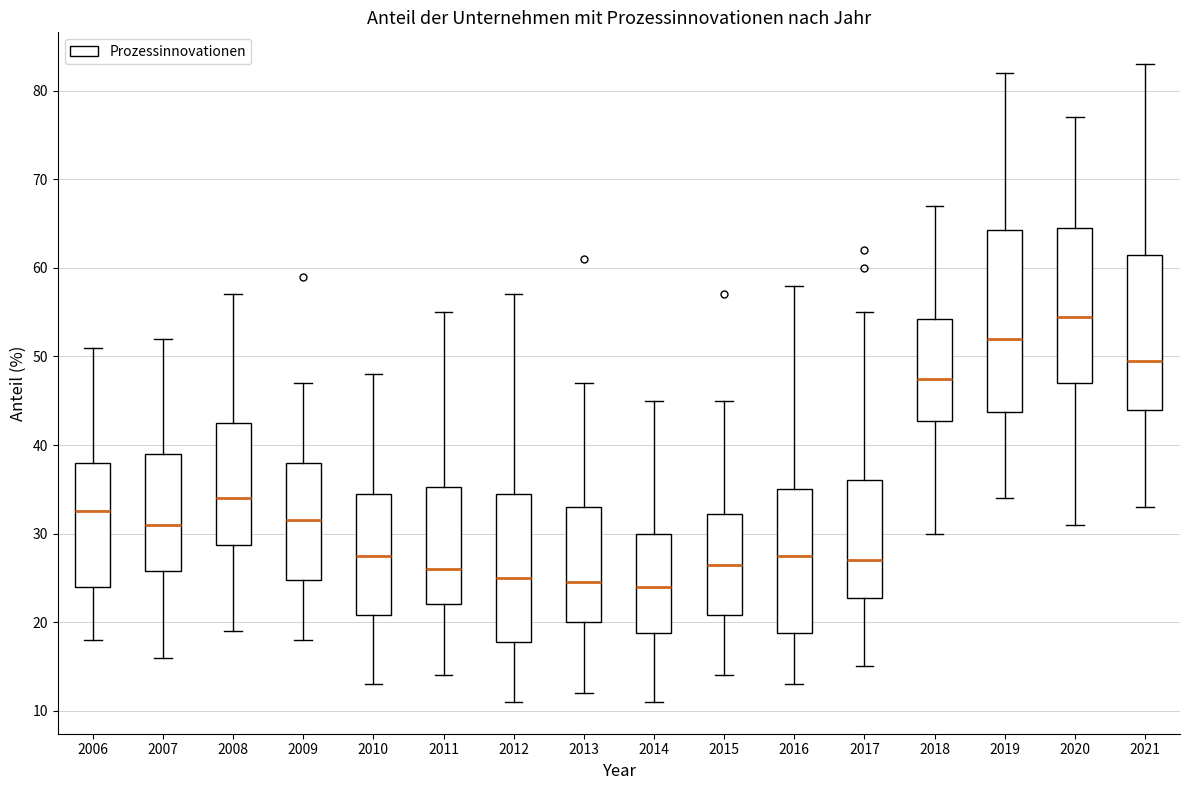

Reading left to right, read every box against the y-axis: the position of its median line, the range the box covers, and the ends of its whiskers. The values are not printed on the chart, so give them approximately, as read against the axis.

2006: median 33, box 24 to 38, whiskers 18 to 51
2007: median 31, box 26 to 39, whiskers 16 to 52
2008: median 34, box 29 to 43, whiskers 19 to 57
2009: median 32, box 25 to 38, whiskers 18 to 47
2010: median 28, box 21 to 35, whiskers 13 to 48
2011: median 26, box 22 to 35, whiskers 14 to 55
2012: median 25, box 18 to 35, whiskers 11 to 57
2013: median 25, box 20 to 33, whiskers 12 to 47
2014: median 24, box 19 to 30, whiskers 11 to 45
2015: median 27, box 21 to 32, whiskers 14 to 45
2016: median 28, box 19 to 35, whiskers 13 to 58
2017: median 27, box 23 to 36, whiskers 15 to 55
2018: median 48, box 43 to 54, whiskers 30 to 67
2019: median 52, box 44 to 64, whiskers 34 to 82
2020: median 55, box 47 to 65, whiskers 31 to 77
2021: median 50, box 44 to 62, whiskers 33 to 83